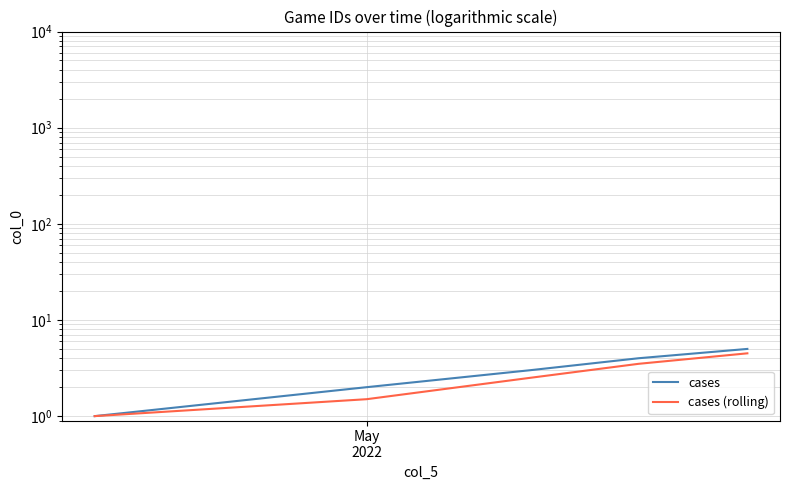

Is the value of cases at 2 greater than the value of cases (rolling) at 2?

Yes